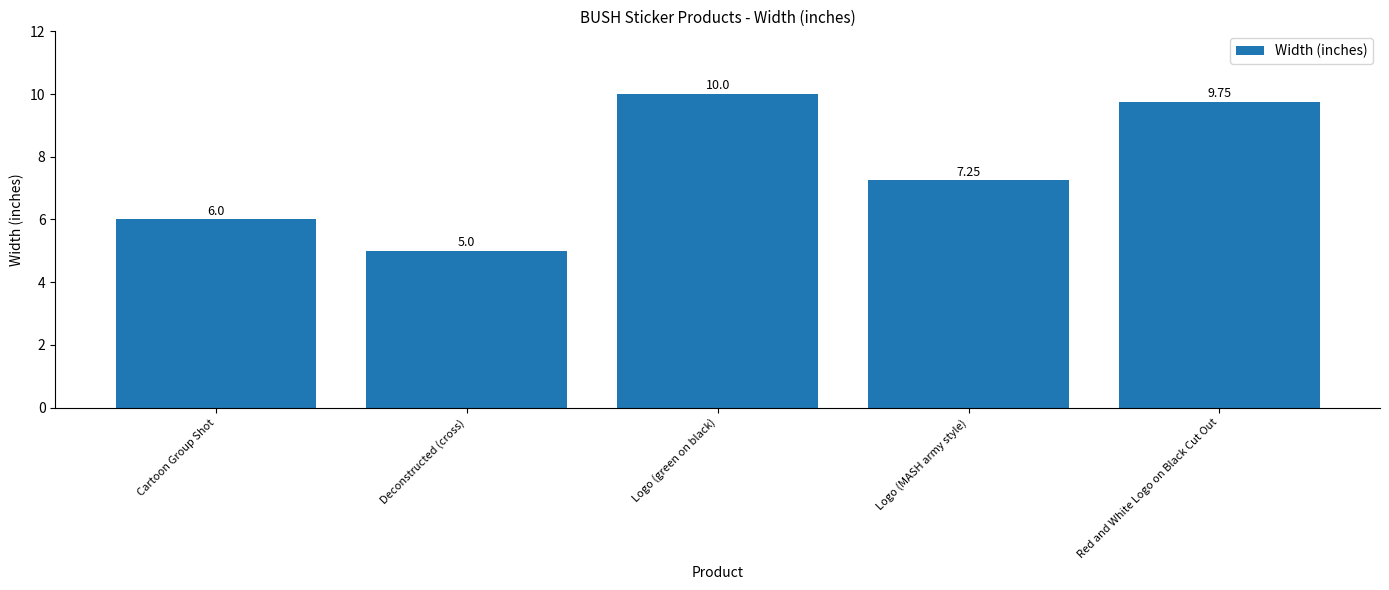

What is the label of the 1st bar from the left?

Cartoon Group Shot